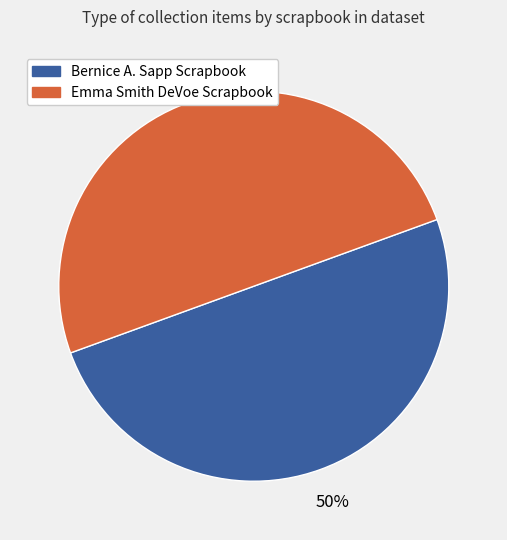

Is it true that Emma Smith DeVoe Scrapbook is 50% of the pie?

True